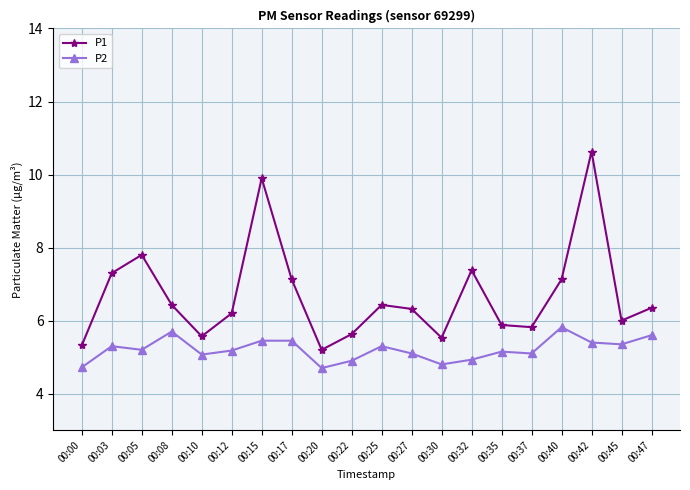

What is the maximum value for P2?

5.8